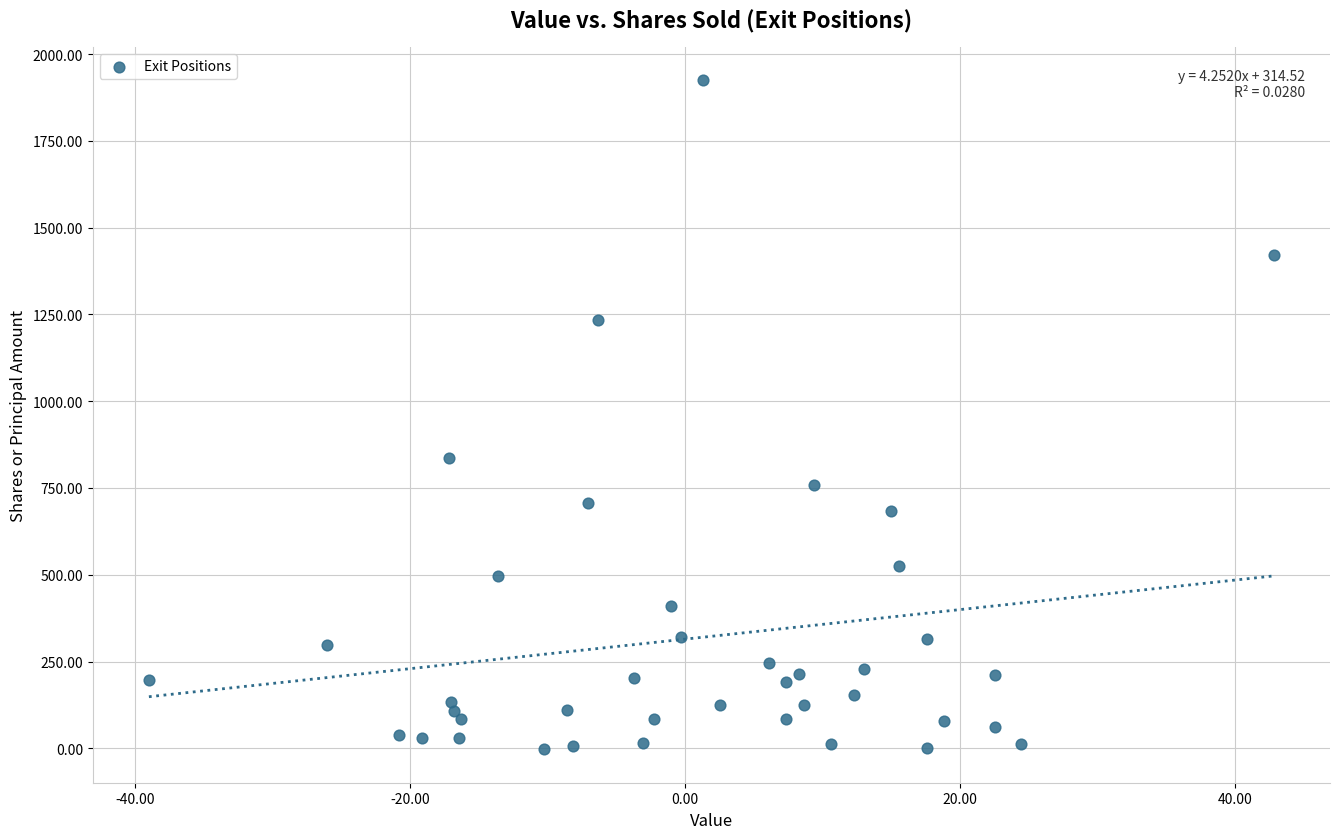

What is the range of Y values (max minus min)?

1926.9